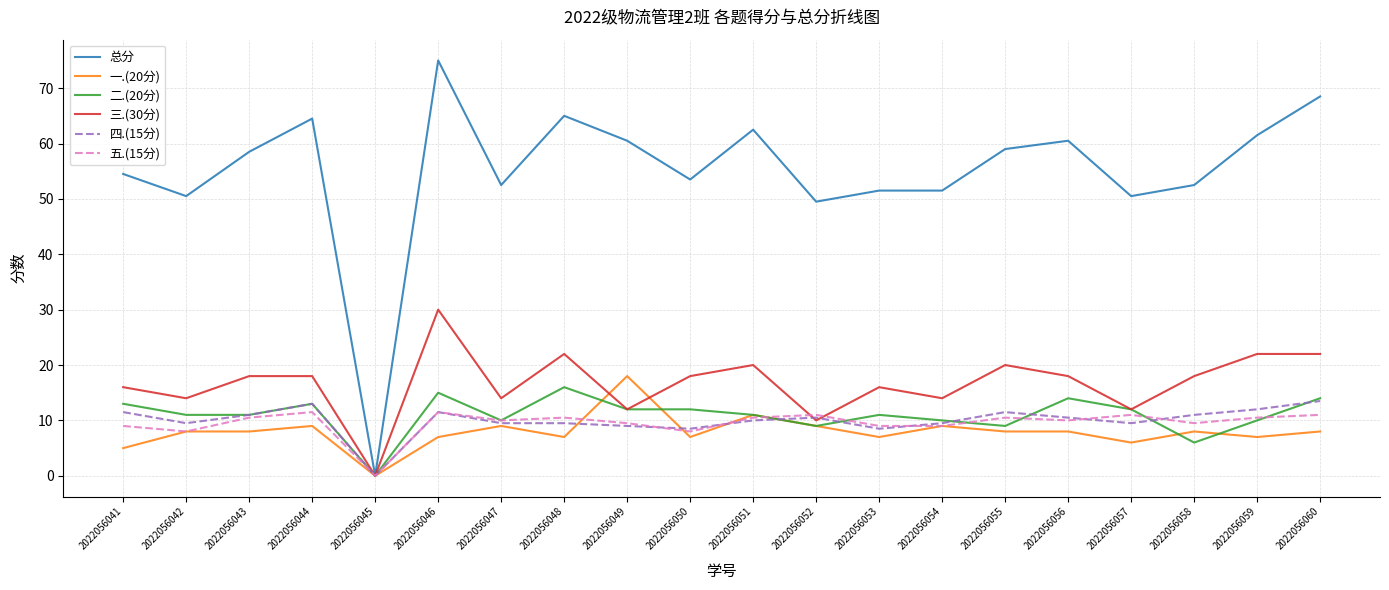

Reading left to right, list all the values displayed in this chart.

总分: 54.5	50.5	58.5	64.5	0.0	75.0	52.5	65.0	60.5	53.5	62.5	49.5	51.5	51.5	59.0	60.5	50.5	52.5	61.5	68.5
一.(20分): 5.0	8.0	8.0	9.0	0.0	7.0	9.0	7.0	18.0	7.0	11.0	9.0	7.0	9.0	8.0	8.0	6.0	8.0	7.0	8.0
二.(20分): 13.0	11.0	11.0	13.0	0.0	15.0	10.0	16.0	12.0	12.0	11.0	9.0	11.0	10.0	9.0	14.0	12.0	6.0	10.0	14.0
三.(30分): 16.0	14.0	18.0	18.0	0.0	30.0	14.0	22.0	12.0	18.0	20.0	10.0	16.0	14.0	20.0	18.0	12.0	18.0	22.0	22.0
四.(15分): 11.5	9.5	11.0	13.0	0.0	11.5	9.5	9.5	9.0	8.5	10.0	10.5	8.5	9.5	11.5	10.5	9.5	11.0	12.0	13.5
五.(15分): 9.0	8.0	10.5	11.5	0.0	11.5	10.0	10.5	9.5	8.0	10.5	11.0	9.0	9.0	10.5	10.0	11.0	9.5	10.5	11.0